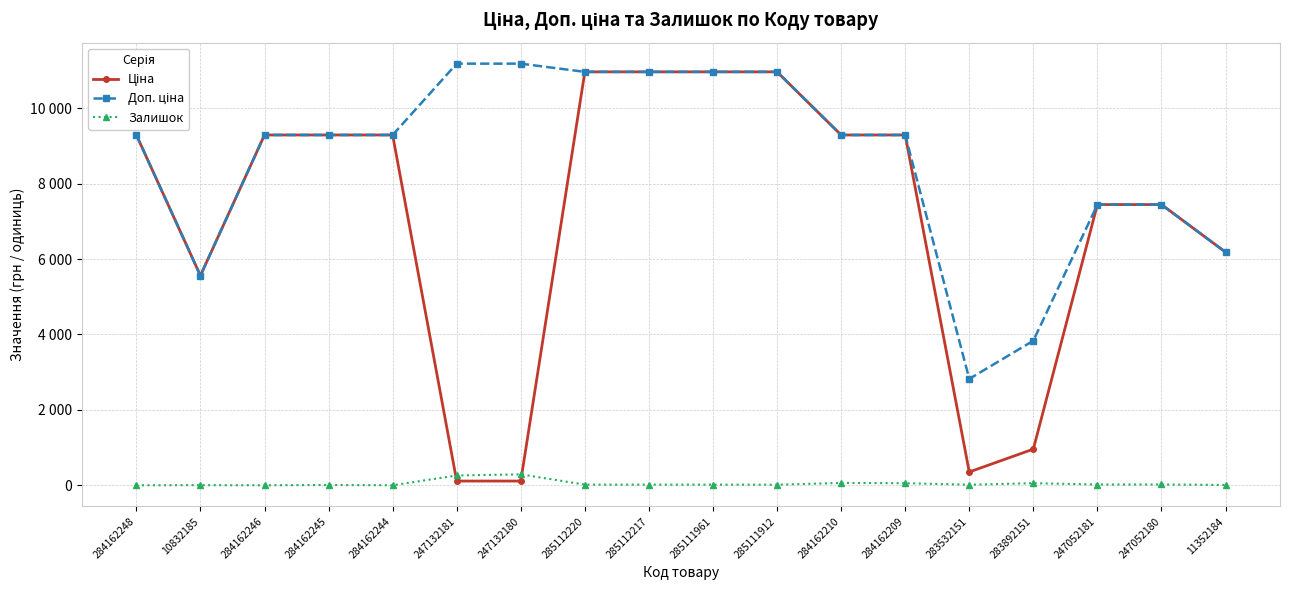

Is this an area chart (filled region under the line)?

No